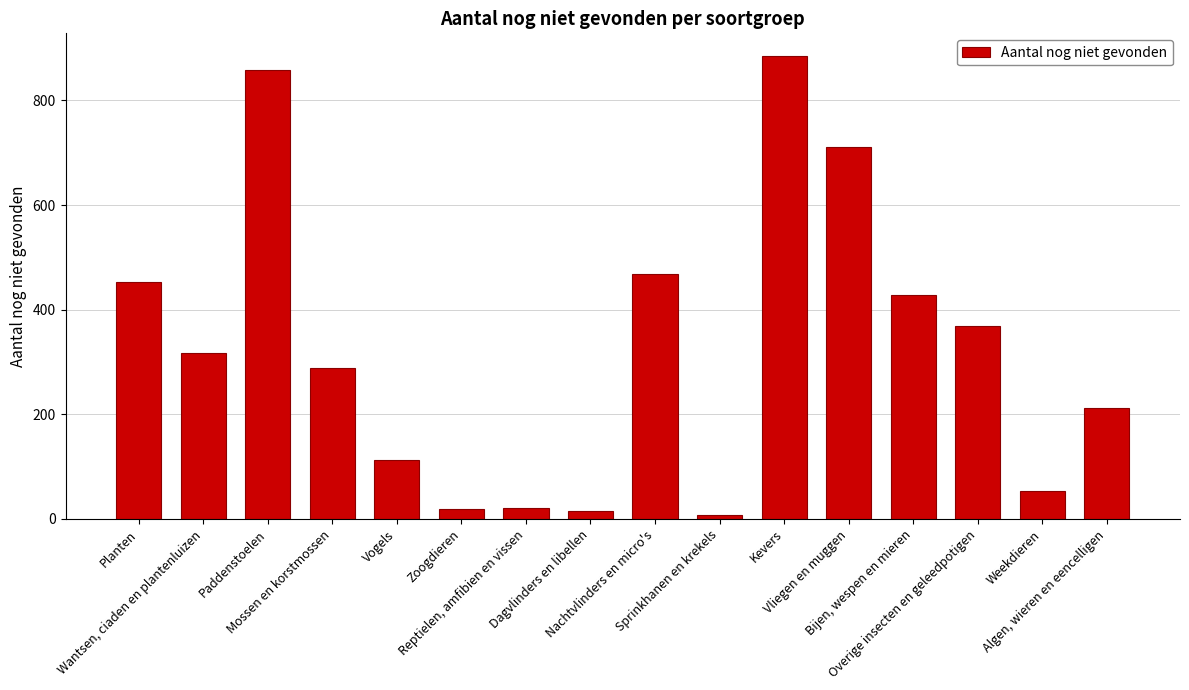

What is the label of the 16th bar from the left?

Algen, wieren en eencelligen